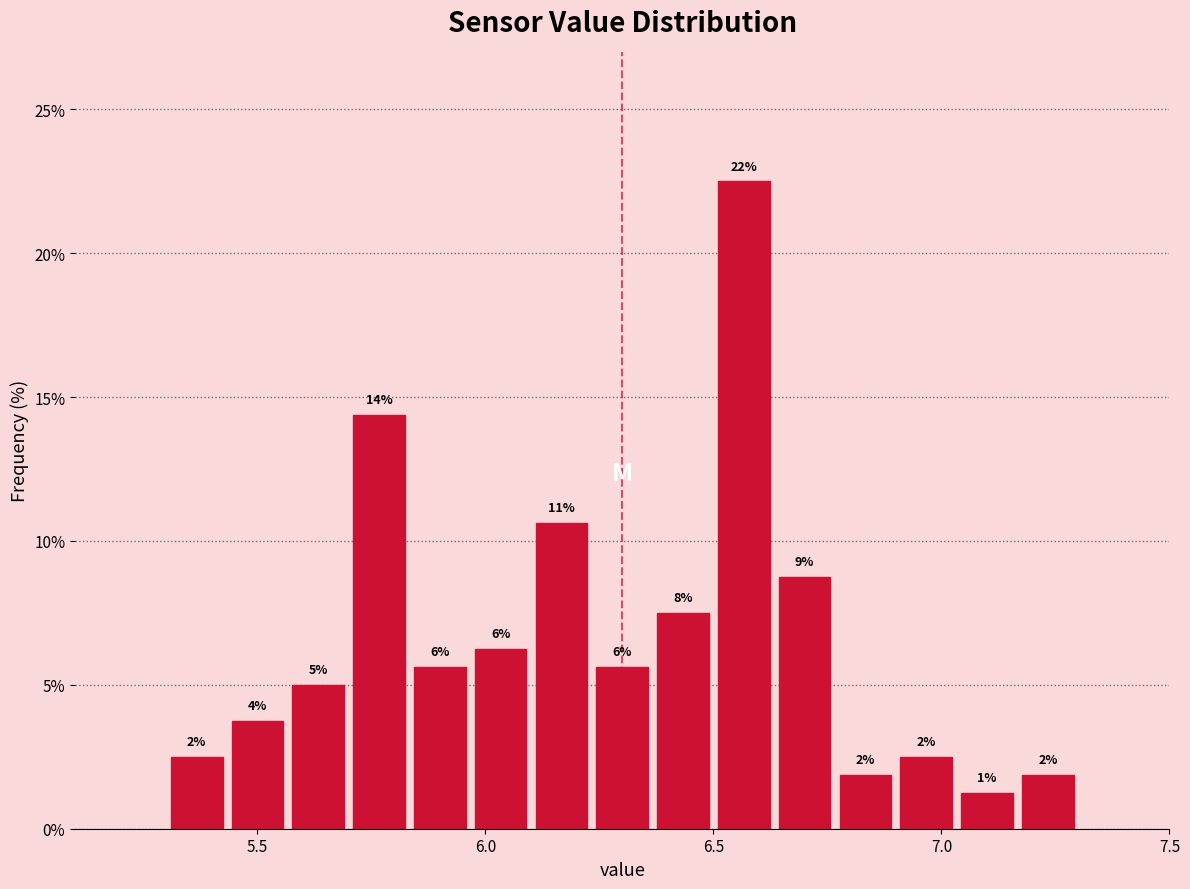

Read against the x-axis, roughly where is the centre of the tallest bar?

6.55